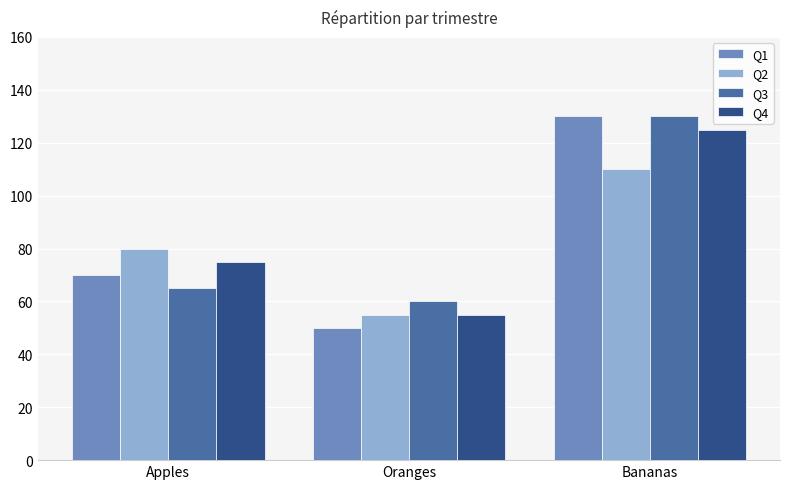

Reading left to right, what are all the values shown in this chart?

Q1: Apples=70	Oranges=50	Bananas=130
Q2: Apples=80	Oranges=55	Bananas=110
Q3: Apples=65	Oranges=60	Bananas=130
Q4: Apples=75	Oranges=55	Bananas=125